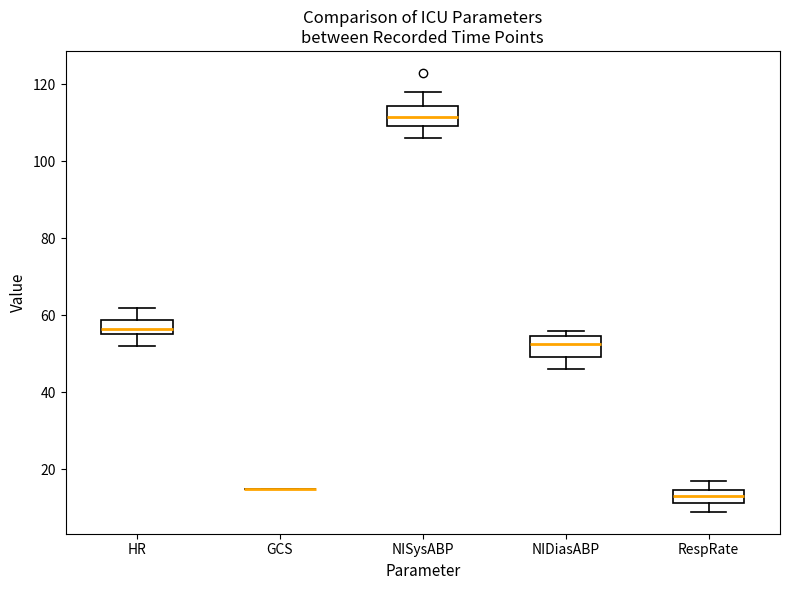

Reading left to right, transcribe this box plot: for each box, give where its median line is, the range the box spans, and where its two whiskers end, as read against the y-axis. The values are not printed on the chart, so give them approximately, as read against the axis.

HR: median 56 (inside the box), box 56 to 58, whiskers 52 to 62
GCS: box collapsed to a line at 16, whiskers 16 to 16
NISysABP: median 112, box 110 to 114, whiskers 106 to 118
NIDiasABP: median 52, box 50 to 54, whiskers 46 to 56
RespRate: median 14 (inside the box), box 12 to 14, whiskers 10 to 18